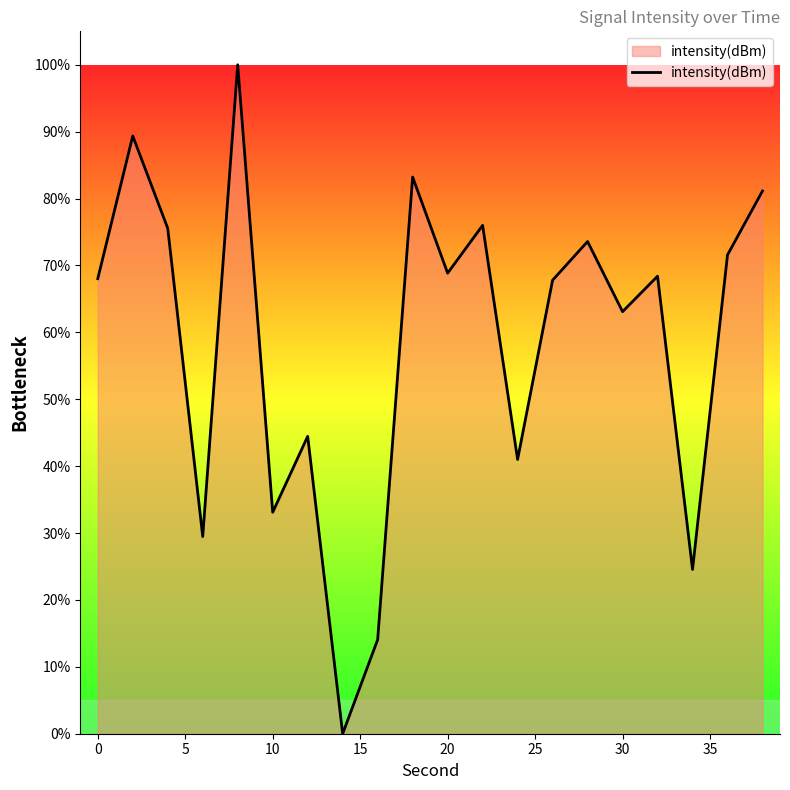

What is the average value?

58.7